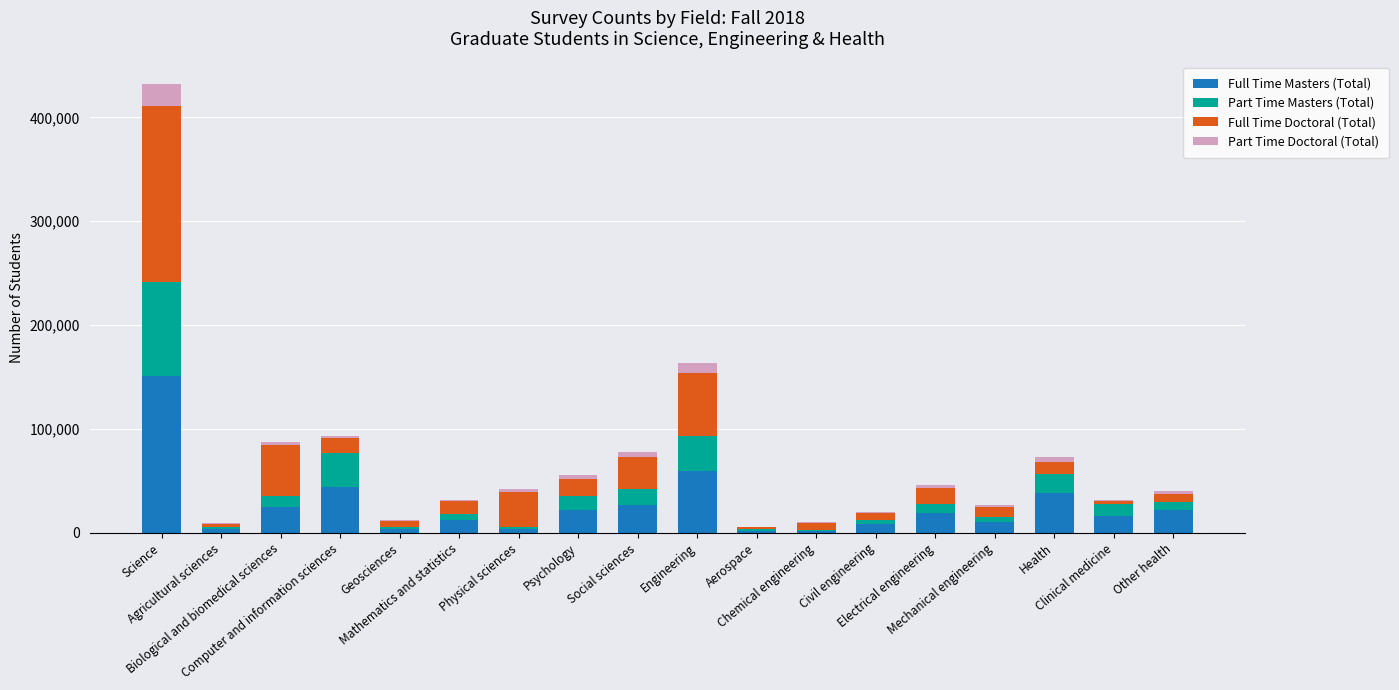

What is the sum of all Full Time Masters (Total) values?

470692